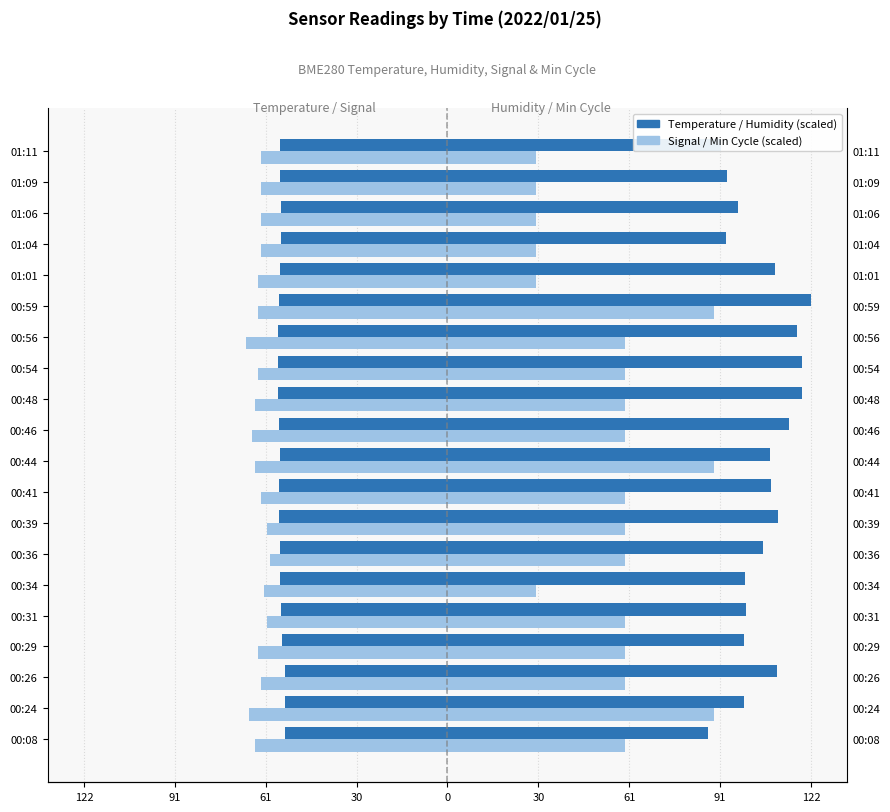

Reading left to right, extract all data points from this chart.

BME280 Temperature (abs×10): -54.9	-54.9	-54.9	-55.8	-56.3	-56.5	-56.6	-56.7	-56.7	-56.5	-56.8	-57.1	-57.0	-57.0	-56.9	-56.4	-56.3	-56.3	-56.5	-56.5
Signal (abs): -65.0	-67.0	-63.0	-64.0	-61.0	-62.0	-60.0	-61.0	-63.0	-65.0	-66.0	-65.0	-64.0	-68.0	-64.0	-64.0	-63.0	-63.0	-63.0	-63.0